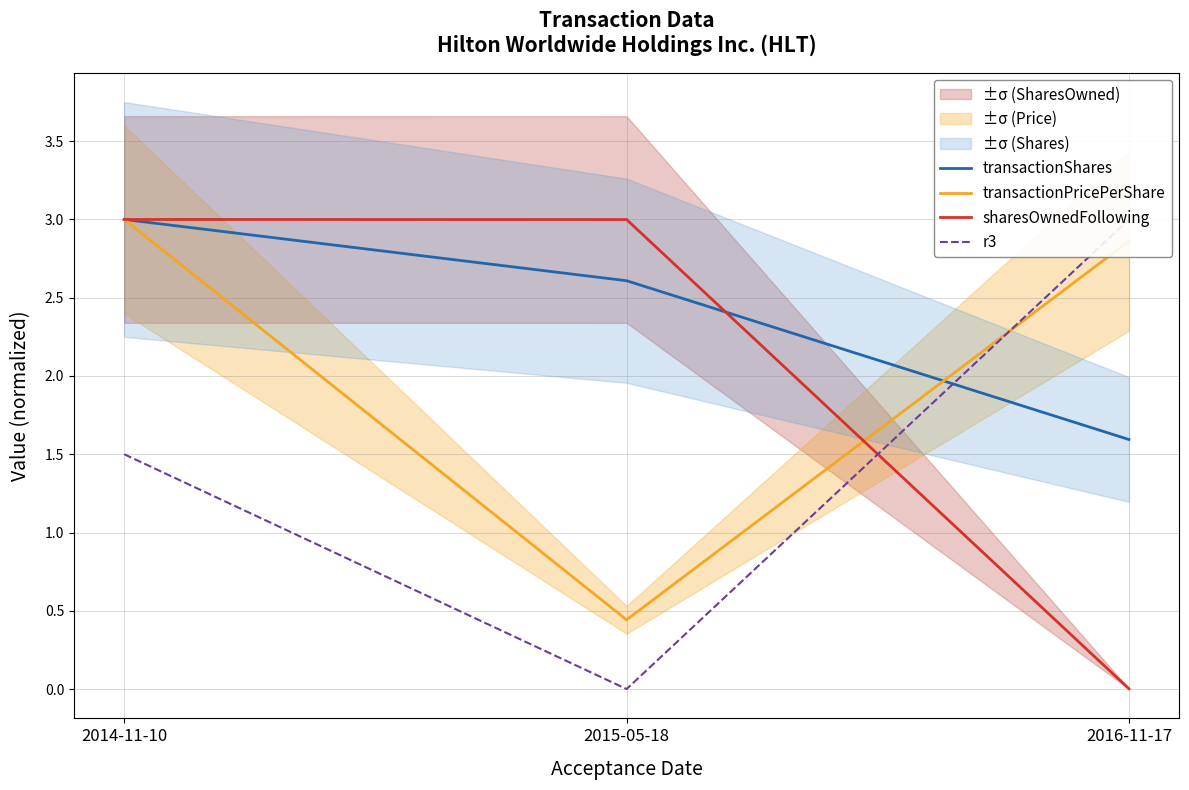

Reading right to left, what are all the values shown in this chart?

transactionShares: 1.6	2.6	3.0
transactionPricePerShare: 2.9	0.4	3.0
sharesOwnedFollowing: 0.0	3.0	3.0
r3: 3.0	0.0	1.5